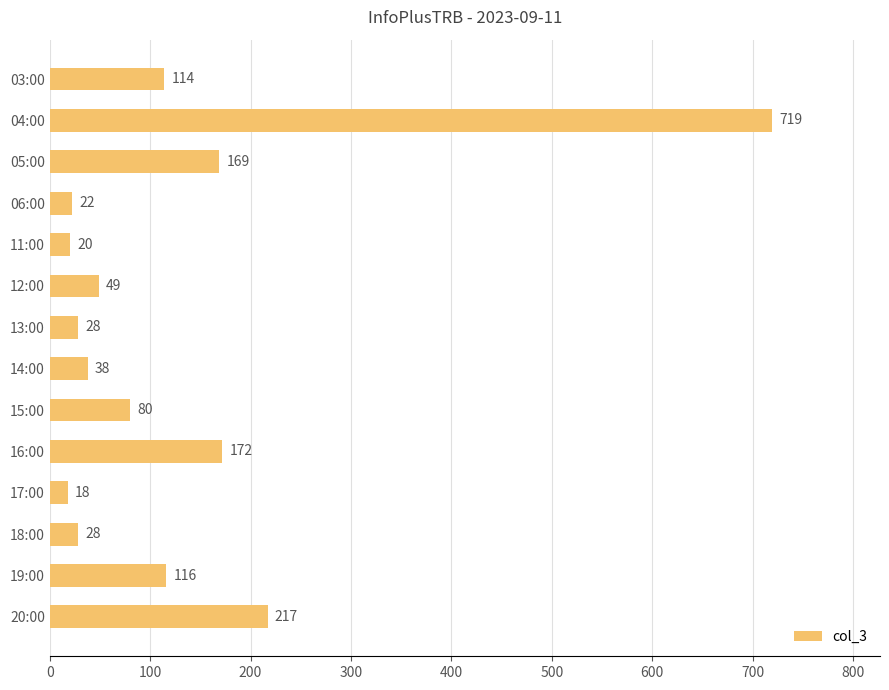

What is the value of the 3rd bar from the top?

169